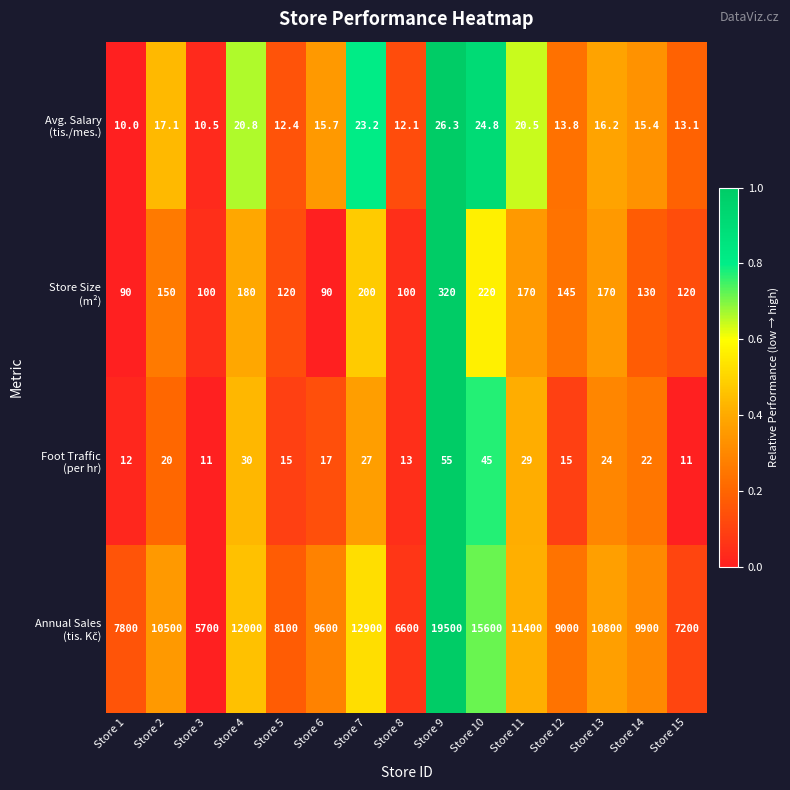

How many distinct data groups are displayed?

4